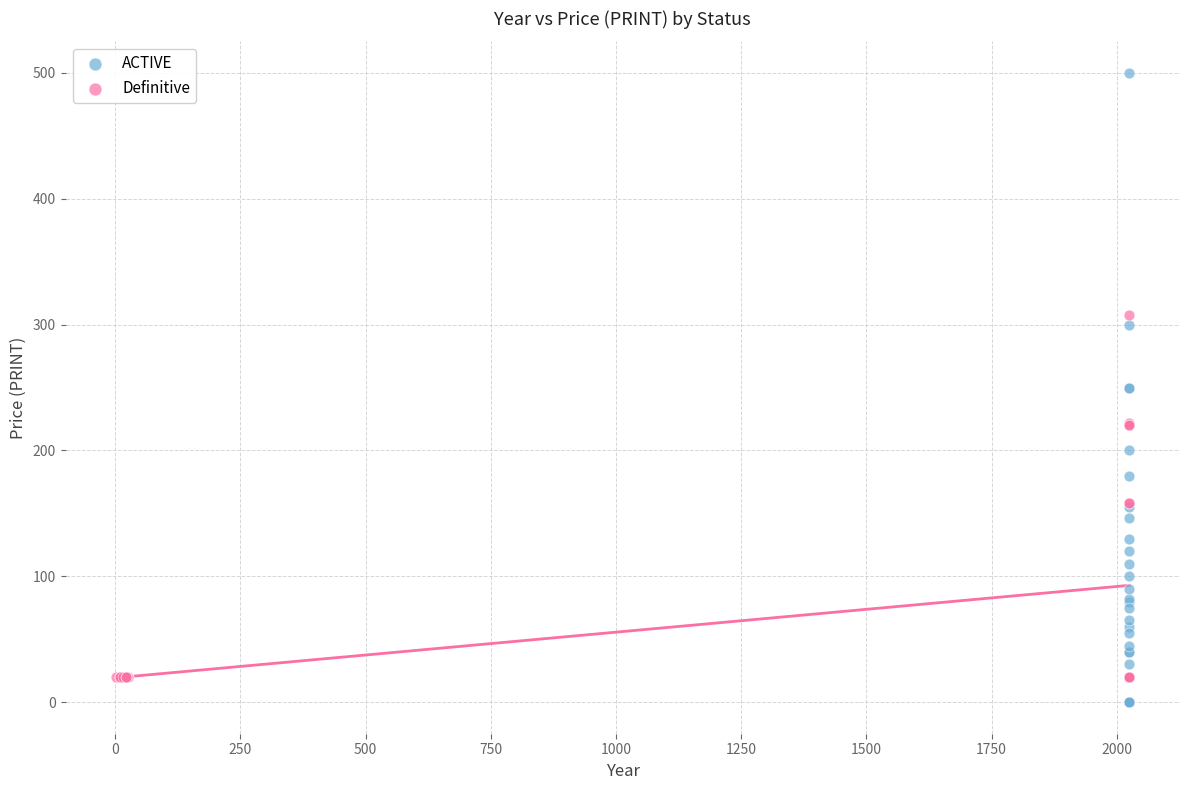

Which series has the widest spread of Y values?

ACTIVE